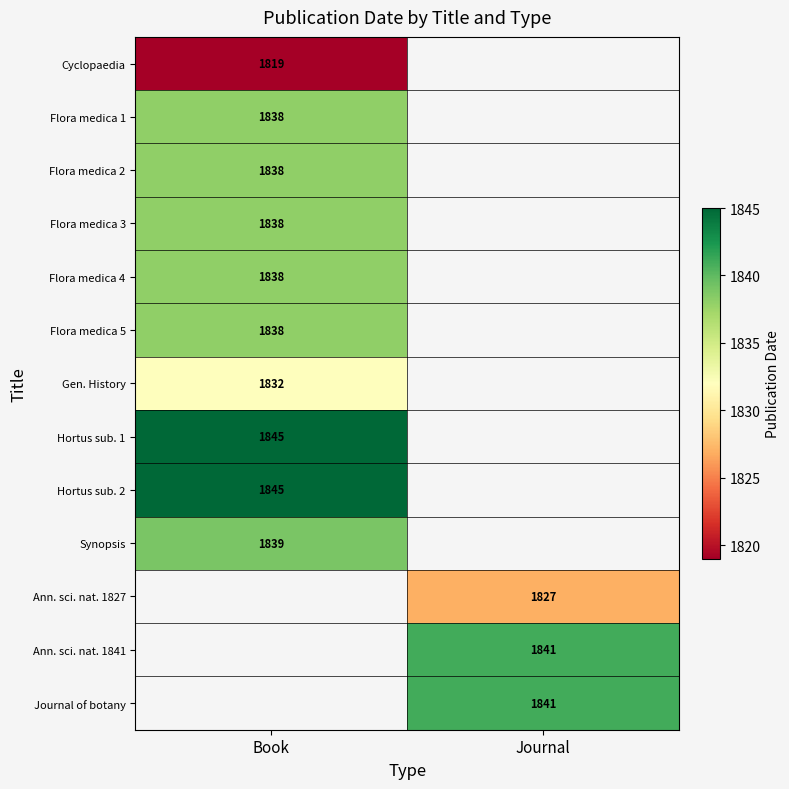

Is it true that Flora medica 1 equals 1200 at Book?

False